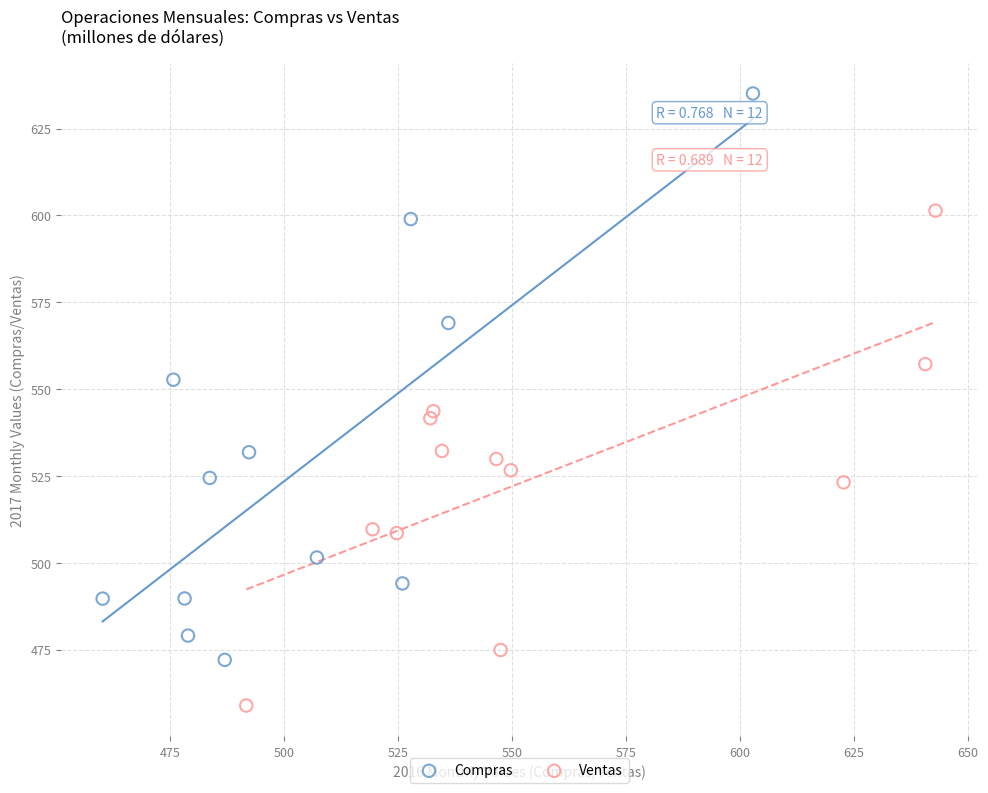

Which series has the largest Y range (max minus min)?

Compras